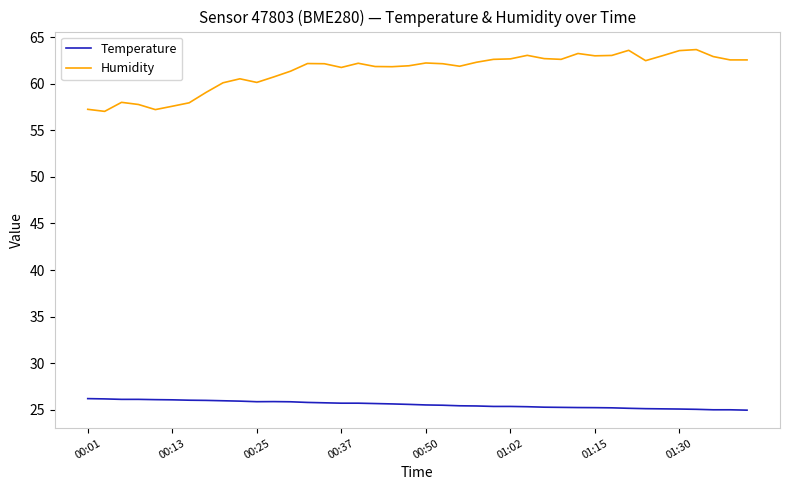

Rank the series by their maximum value, from highest to lowest.

Humidity, Temperature